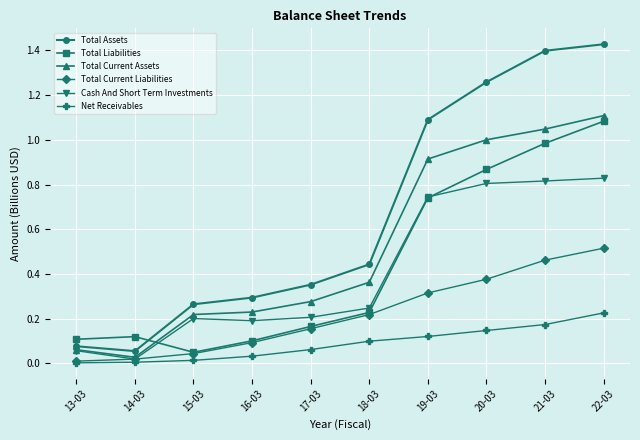

Which series has the largest range (max minus min)?

Total Assets